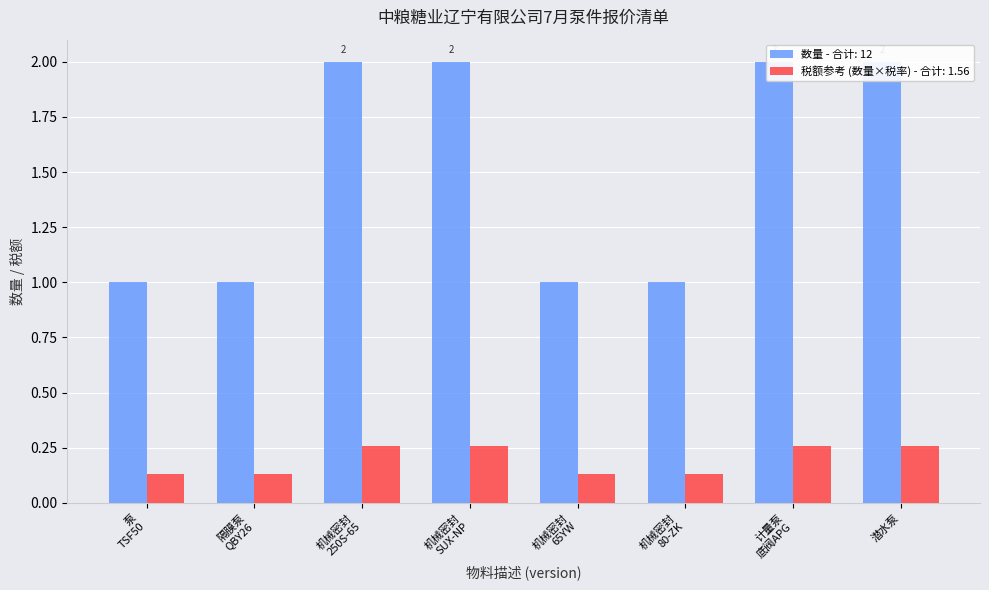

What is the label of the 8th bar from the left?

潜水泵